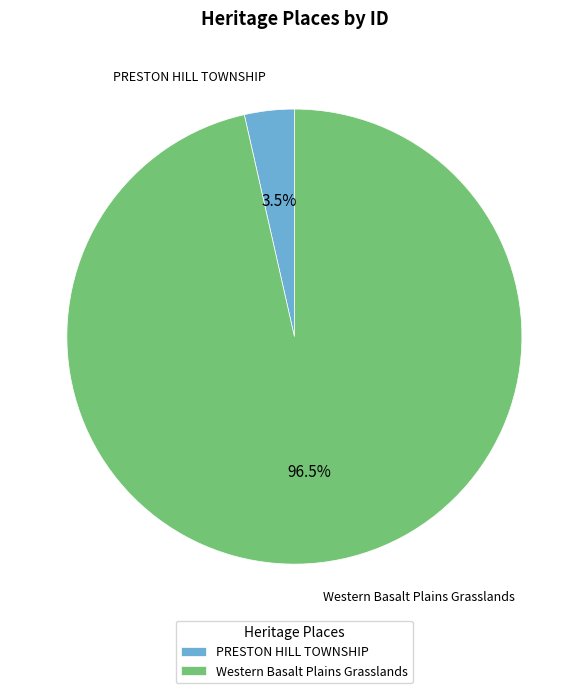

How many segments does this pie chart have?

2